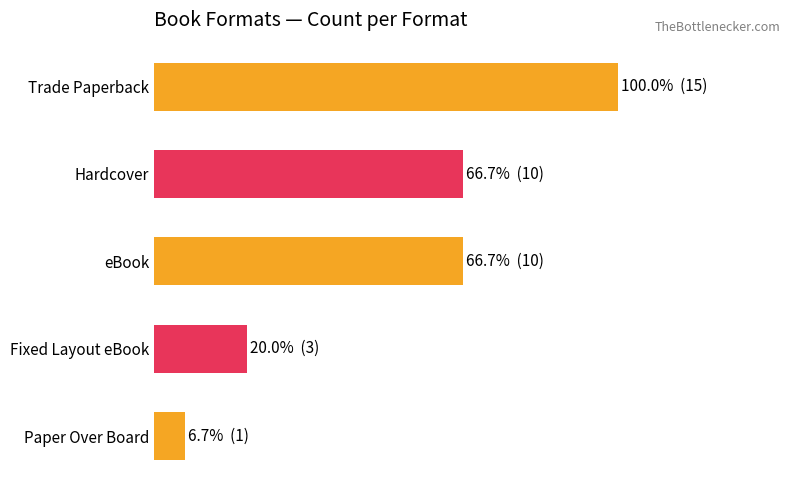

What is the difference between the second highest and second lowest values?

7